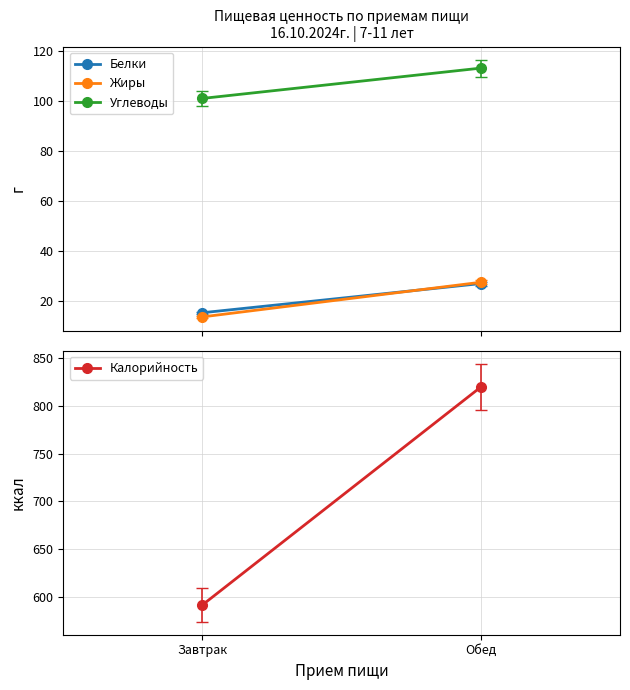

What is the total value across all series at Обед?

986.9